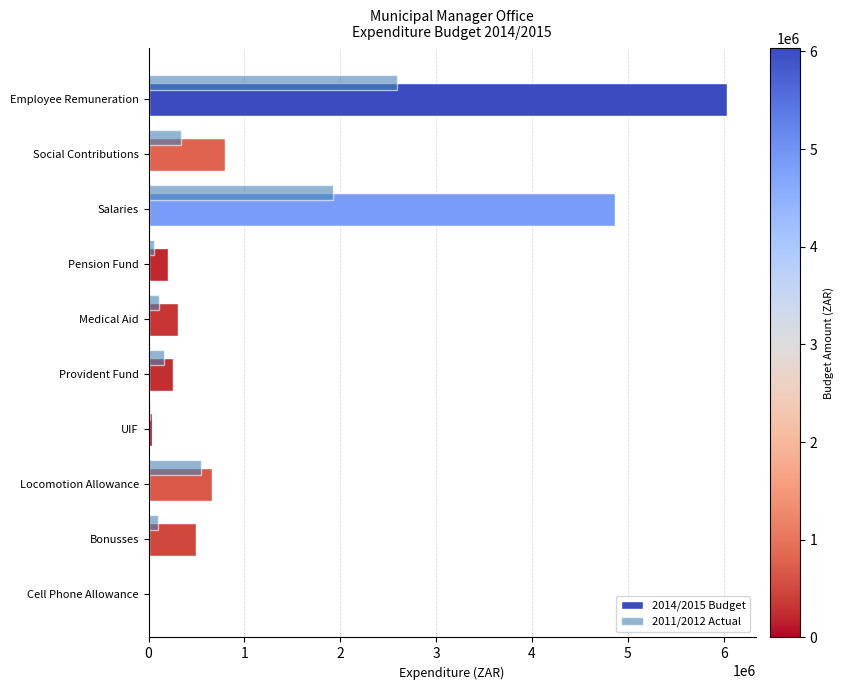

Between Salaries and Provident Fund, which series saw the biggest shift?

2014/2015 Budget